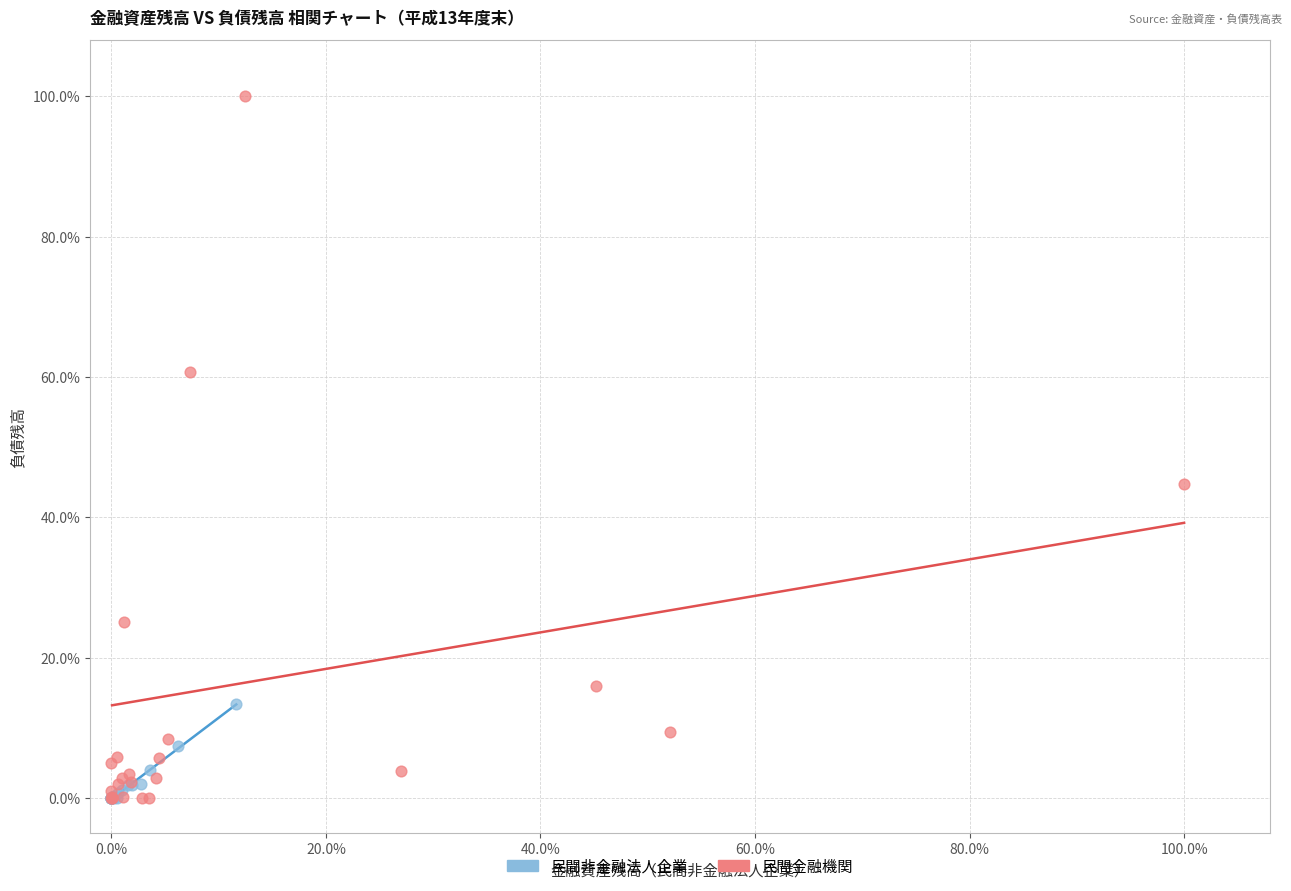

What are all the series names shown in the legend?

民間非金融法人企業, 民間金融機関